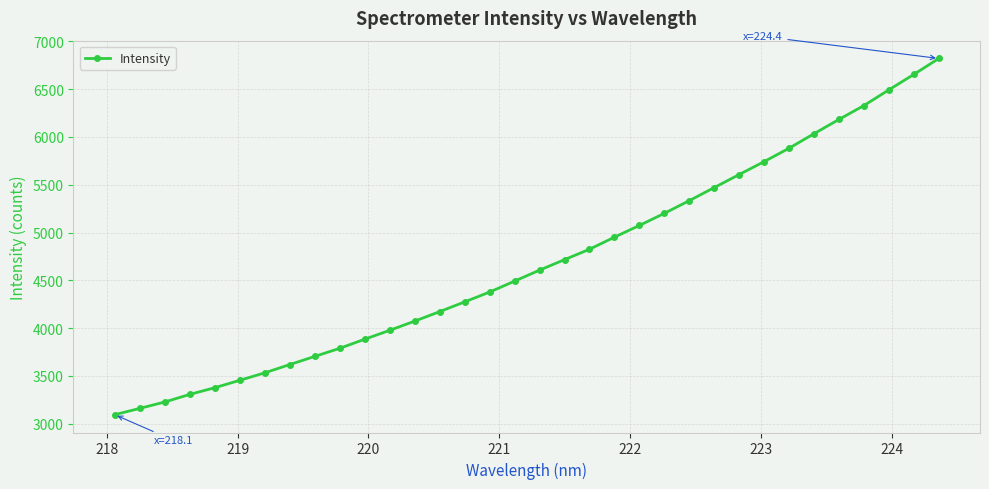

What is the value of the 9th point from the left?

3704.4